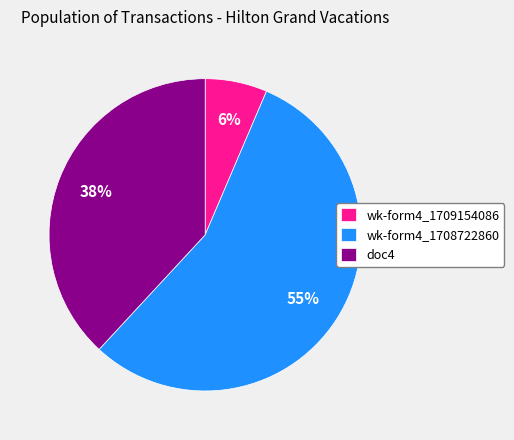

Do doc4 and wk-form4_1709154086 together represent more than half of the pie?

No